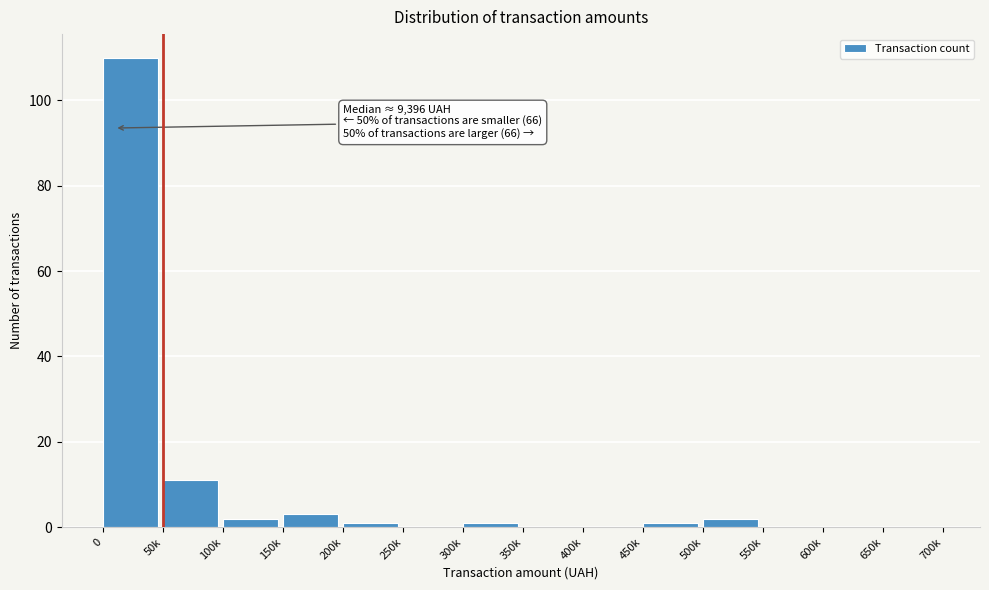

Reading left to right, extract all data points from this chart.

0=110	50k=11	100k=2	150k=3	200k=1	250k=0	300k=1	350k=0	400k=0	450k=1	500k=2	550k=0	600k=0	650k=0